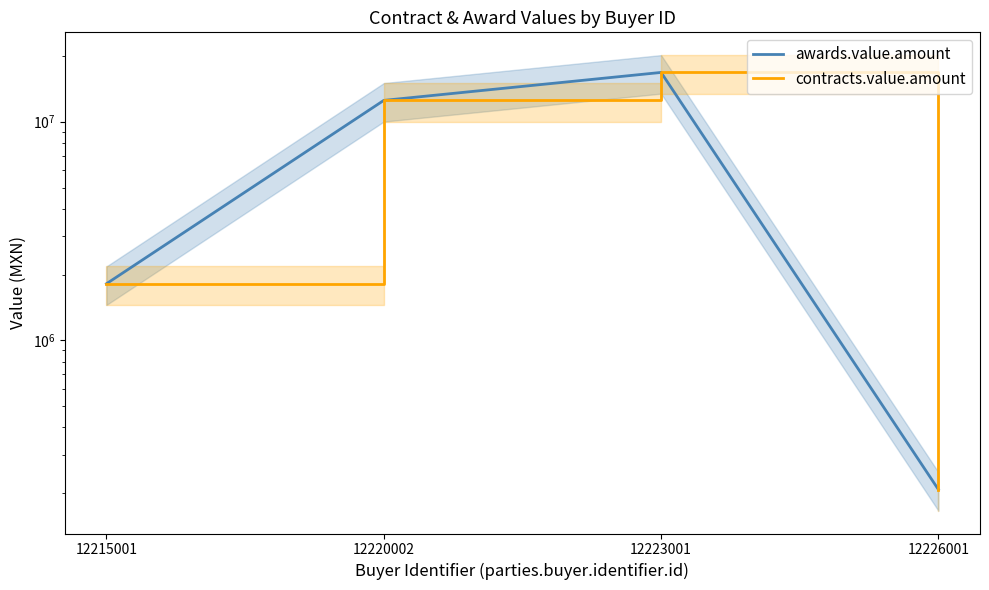

The contracts.value.amount series shows 1816073.3 at 12215001. True or false?

True